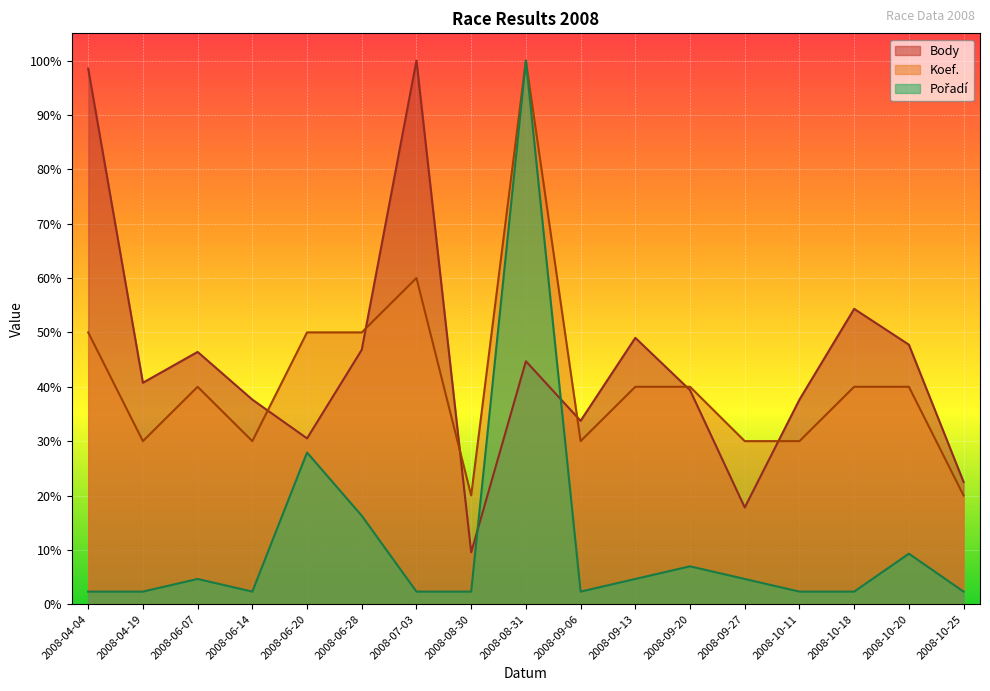

True or false: Koef. has more than 1 points higher than both neighbors.

True